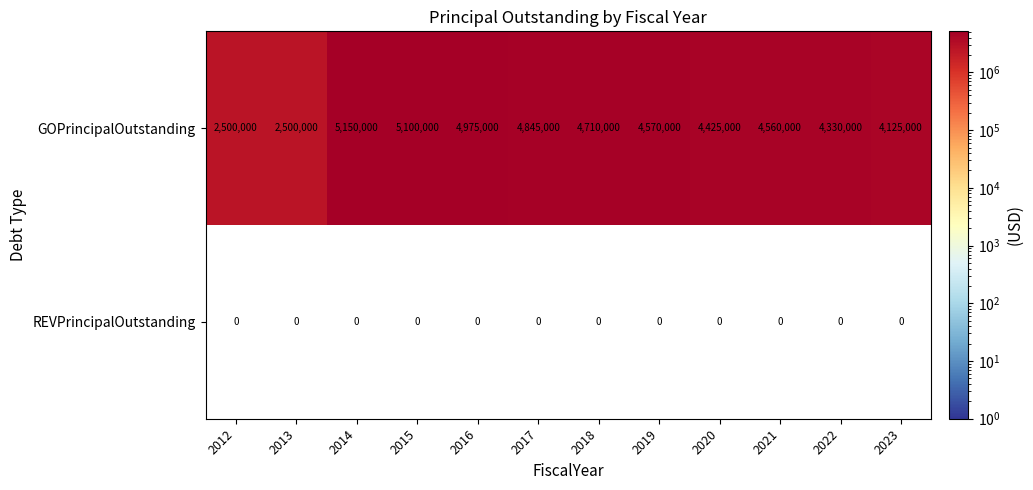

At which label does GOPrincipalOutstanding reach its peak?

2014